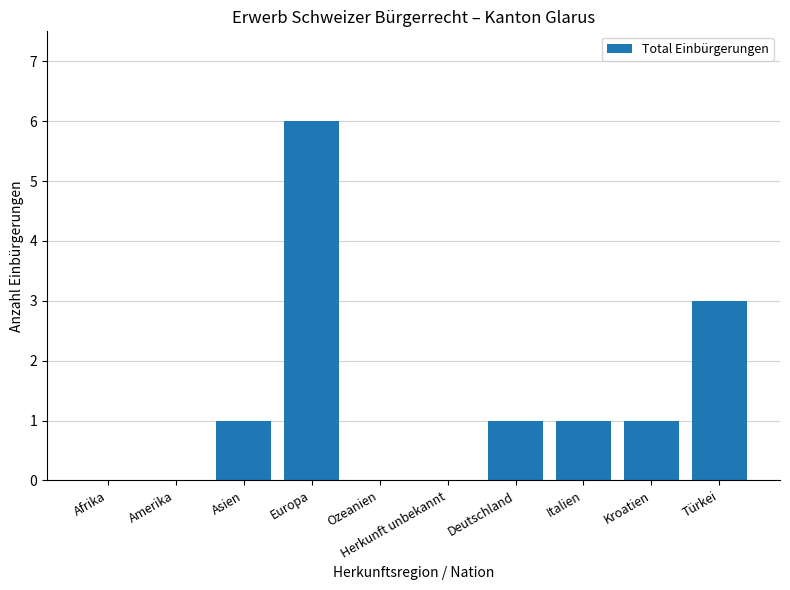

Is it true that the value at Amerika is 3?

False